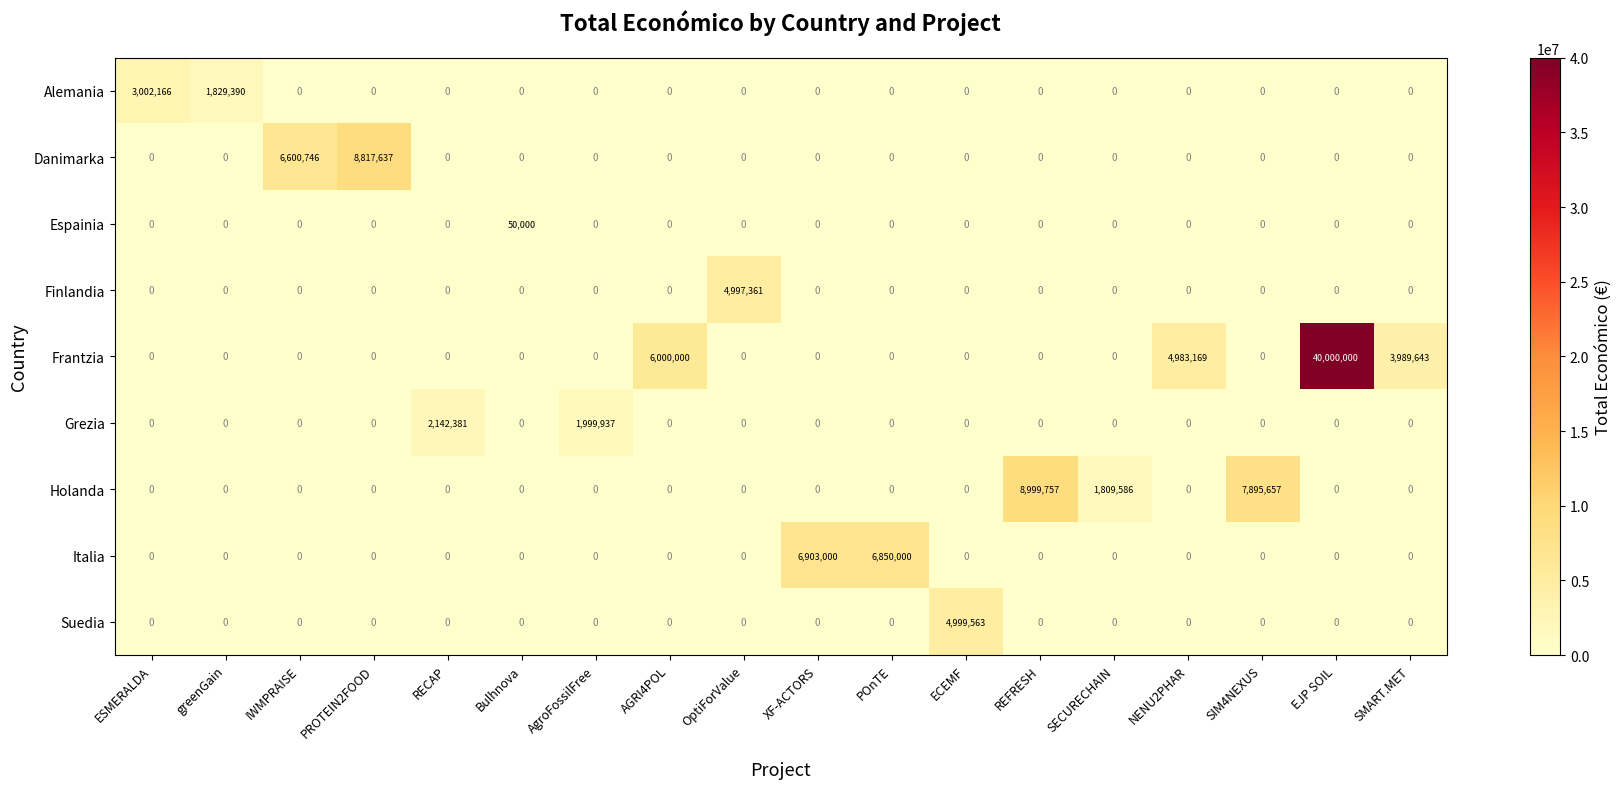

What is the difference between the maximum and second lowest values in the Frantzia series?

40000000